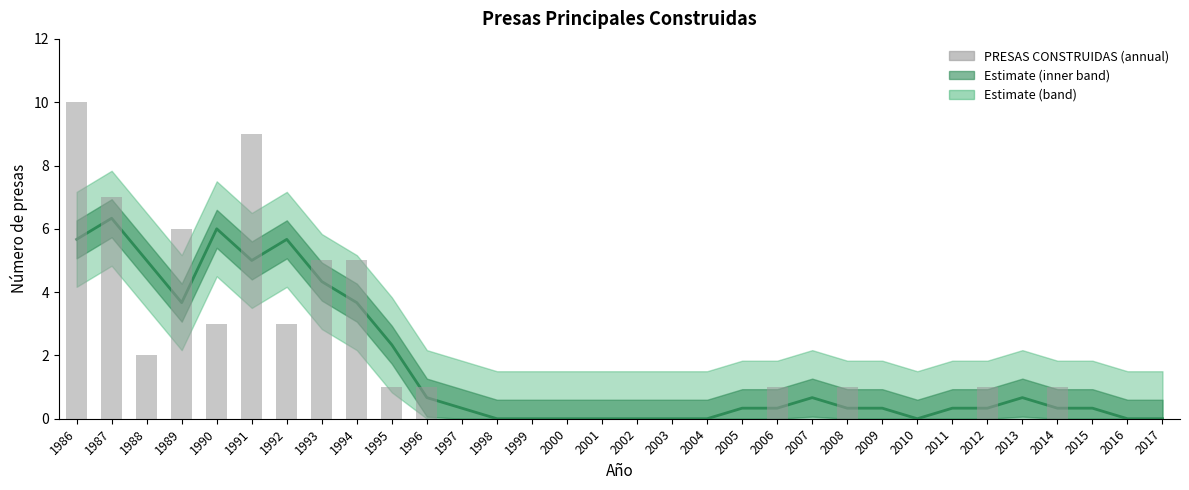

Which series has the largest range (max minus min)?

PRESAS CONSTRUIDAS (annual)